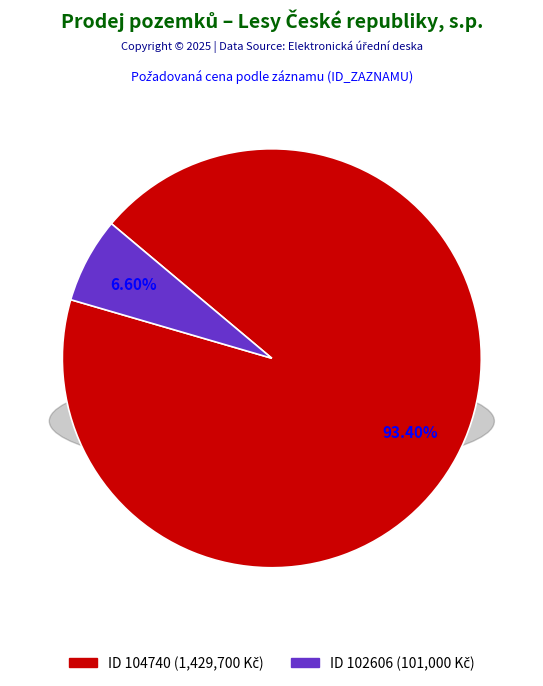

Which category has the smallest portion of the pie?

102606